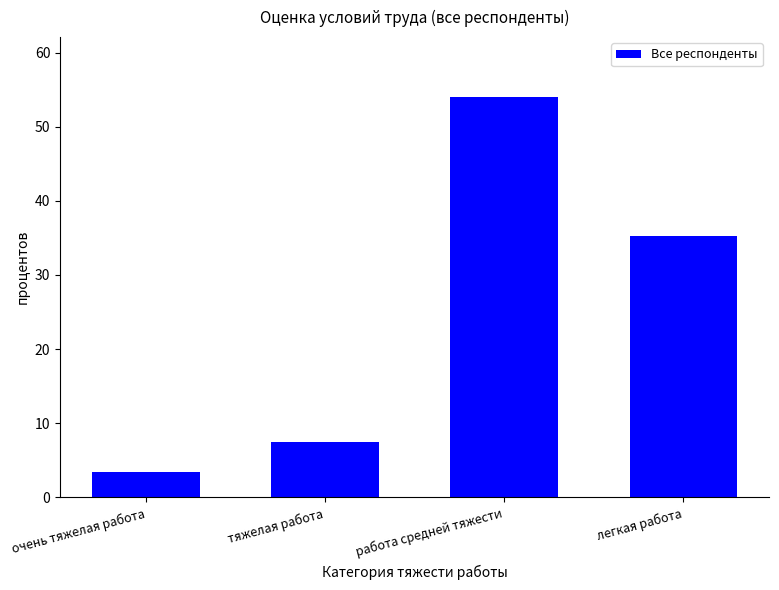

Does the chart contain any negative values?

No